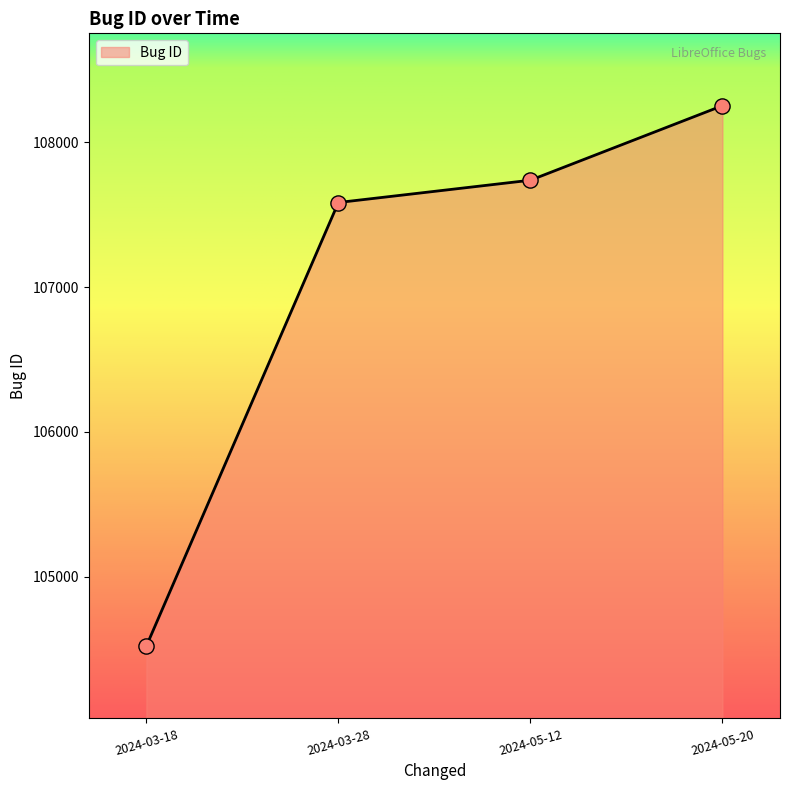

What is the ratio of the value at 2024-03-18 to the value at 2024-03-28?

1.0